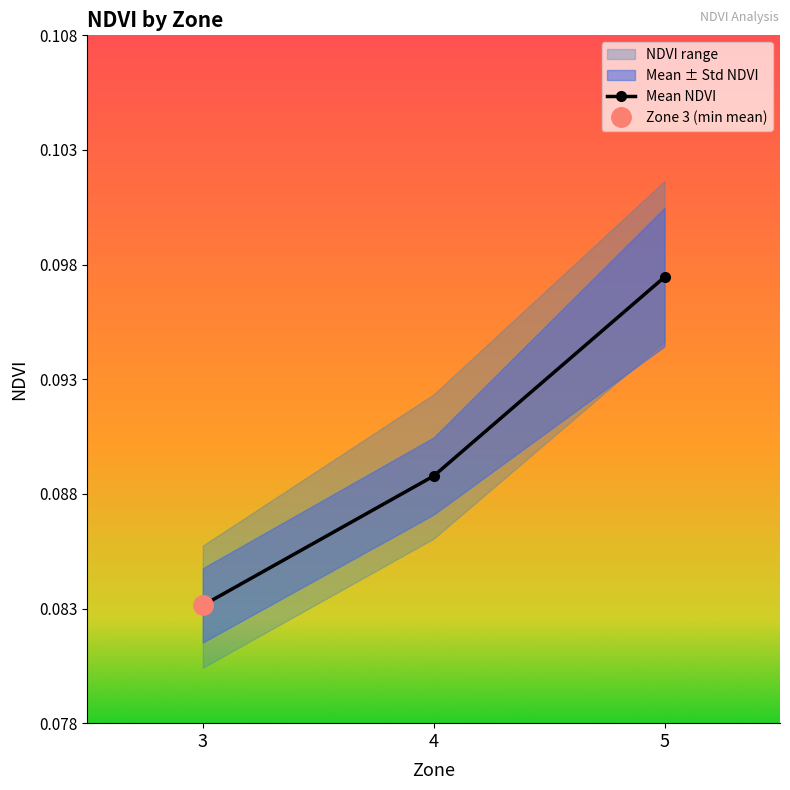

What is the maximum value shown in the chart?

0.1